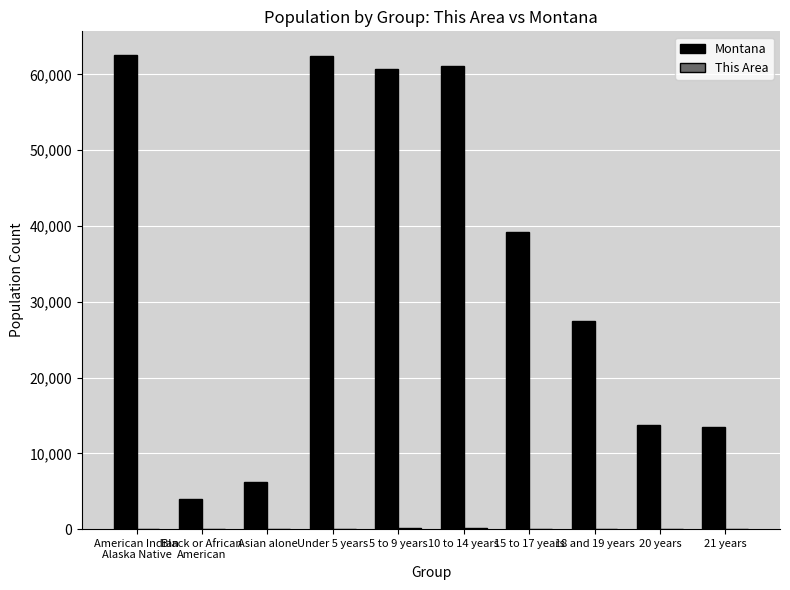

What is the sum of the Montana values at Under 5 years and 15 to 17 years?

101674